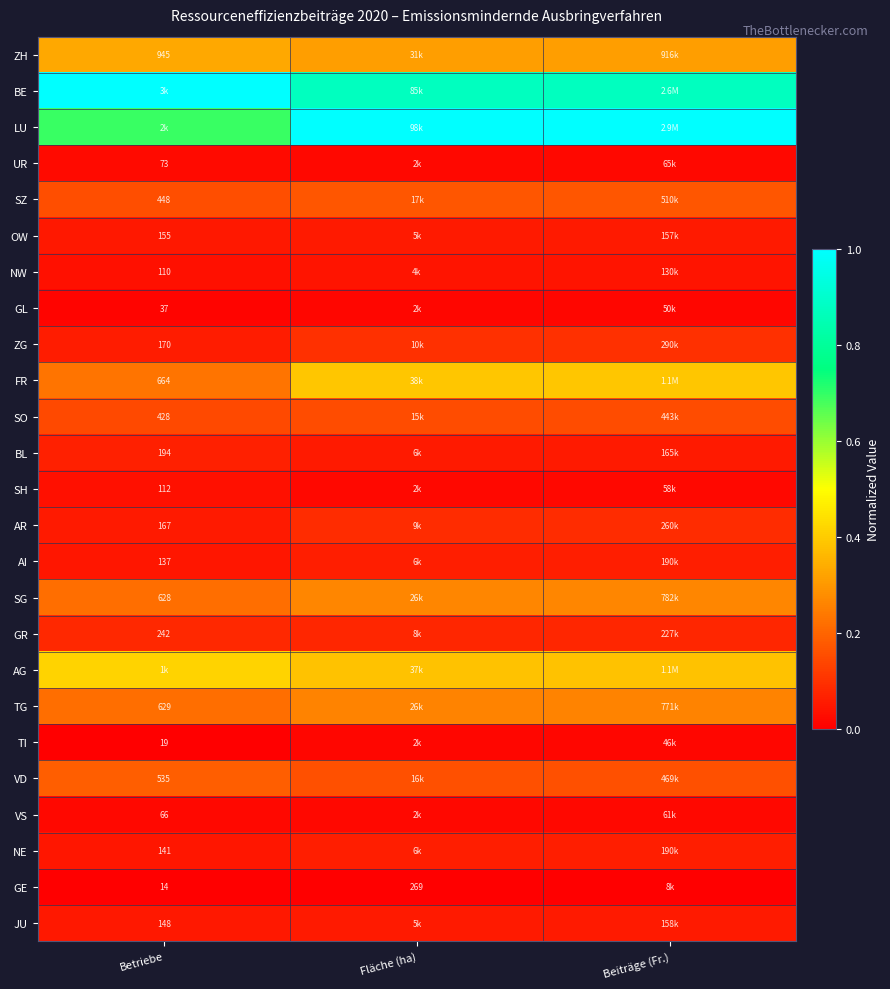

Which category has the lowest value in the FR series?

Betriebe